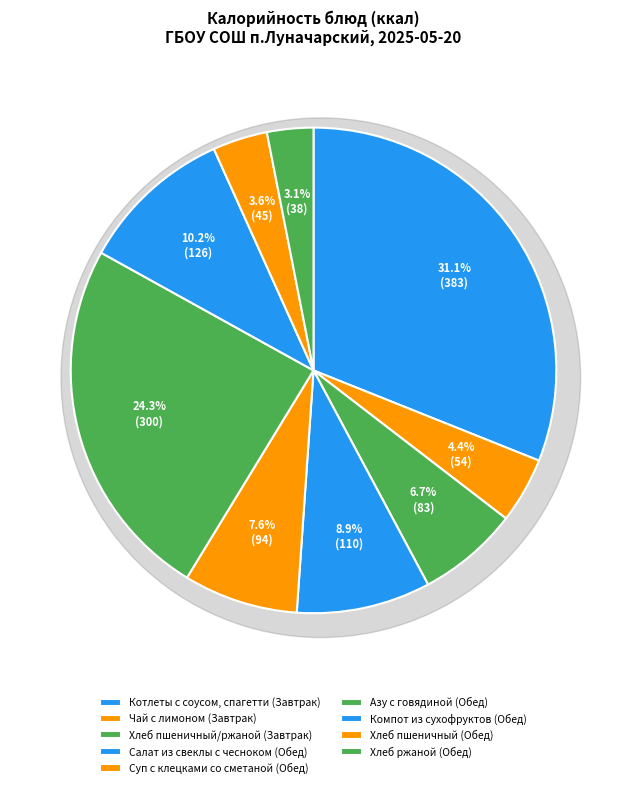

The Азу с говядиной (Обед) slice represents 16% of the pie. True or false?

False